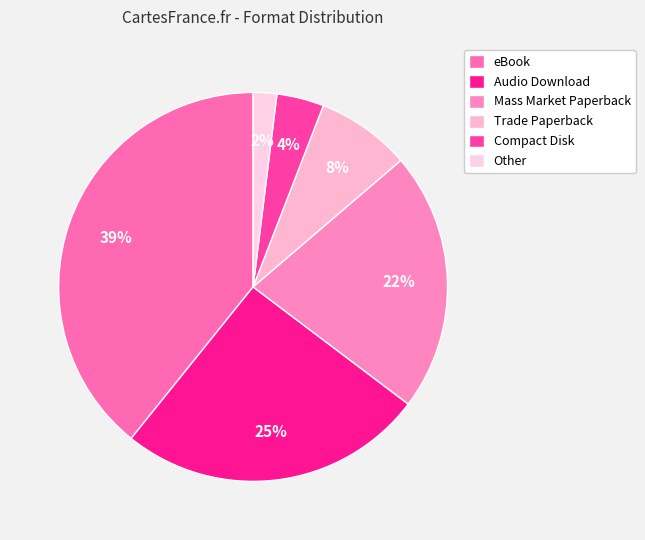

Is there any slice that represents more than half of the pie?

No